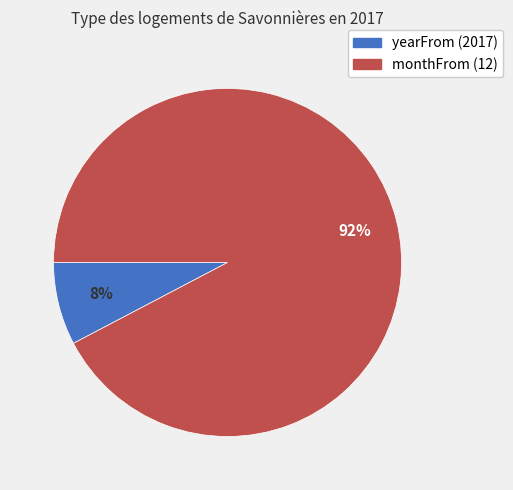

Does yearFrom (2017) represent more than half of the total?

No